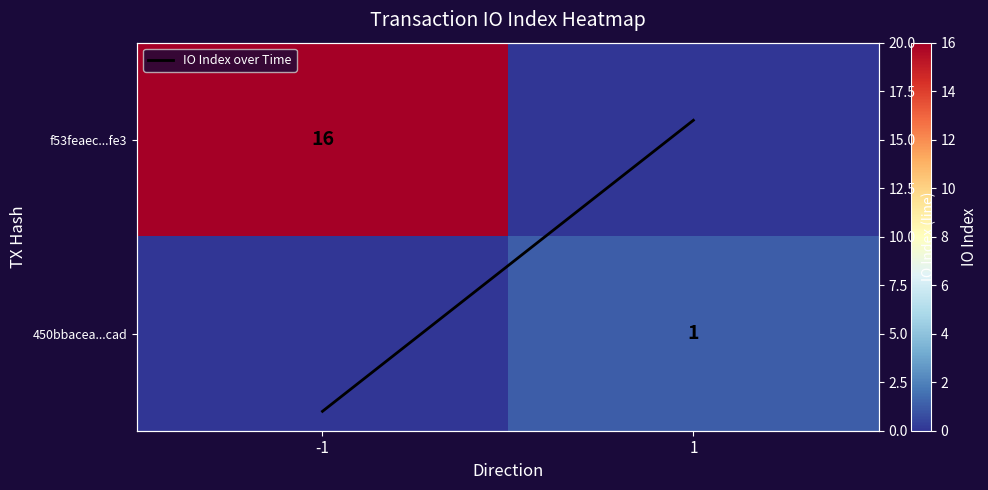

What is the sum of the f53feaec...fe3 values at -1 and 1?

16